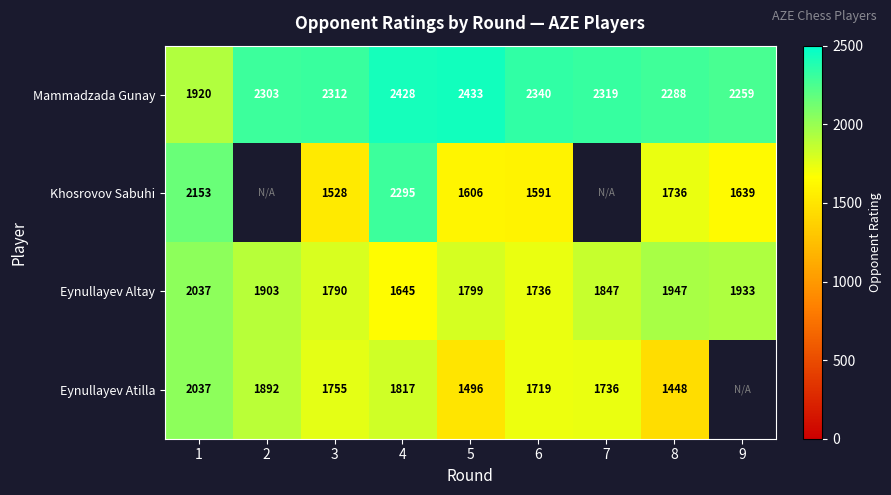

Between 3 and 2, which is larger?

3